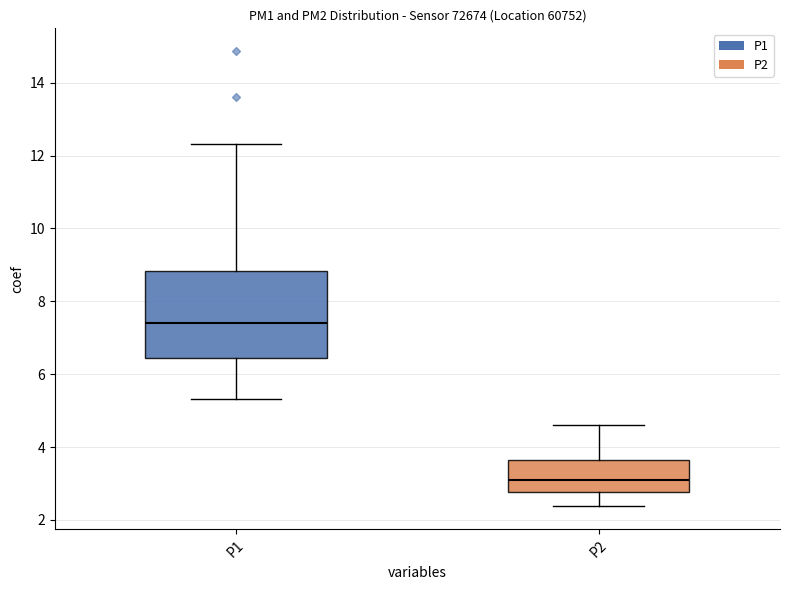

Where does the upper whisker of the box for P1 end on the y-axis? The values are not printed on the chart, so give them approximately, as read against the axis.

12.4